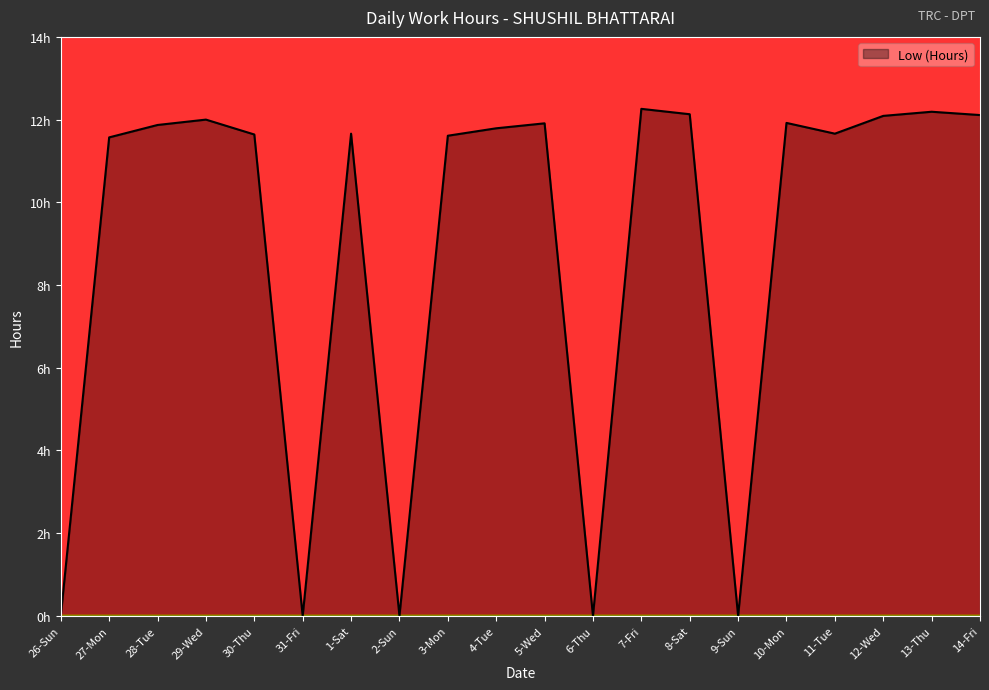

List the labels in order of value, smallest first.

26-Sun, 31-Fri, 2-Sun, 6-Thu, 9-Sun, 27-Mon, 3-Mon, 30-Thu, 1-Sat, 11-Tue, 4-Tue, 28-Tue, 5-Wed, 10-Mon, 29-Wed, 12-Wed, 14-Fri, 8-Sat, 13-Thu, 7-Fri